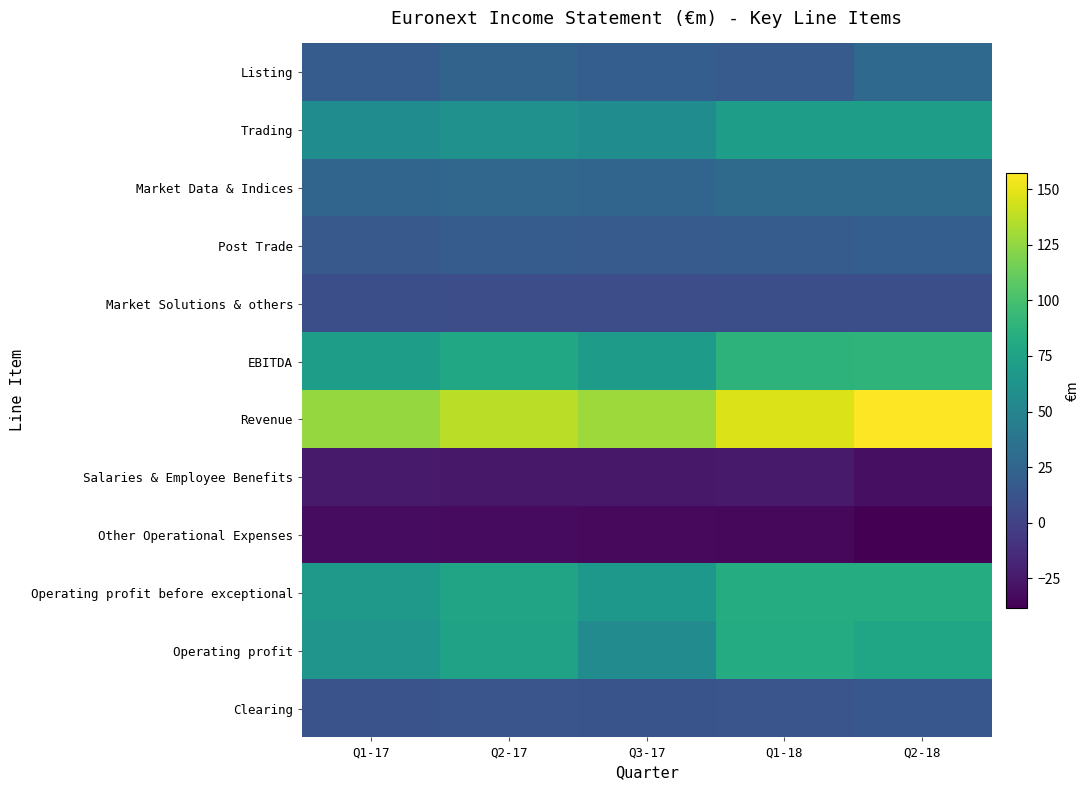

Which has a higher value, Q2-17 or Q1-18?

Q2-17